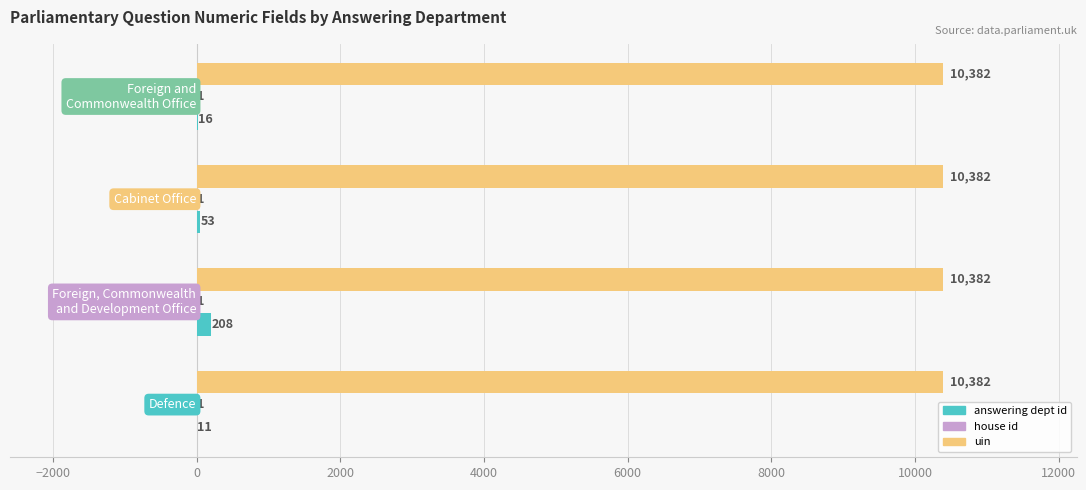

Which series has the largest total across all categories?

uin